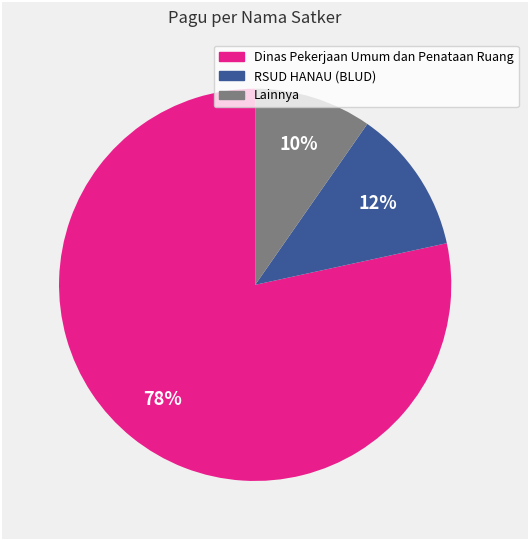

Is there a majority slice in this chart?

Yes